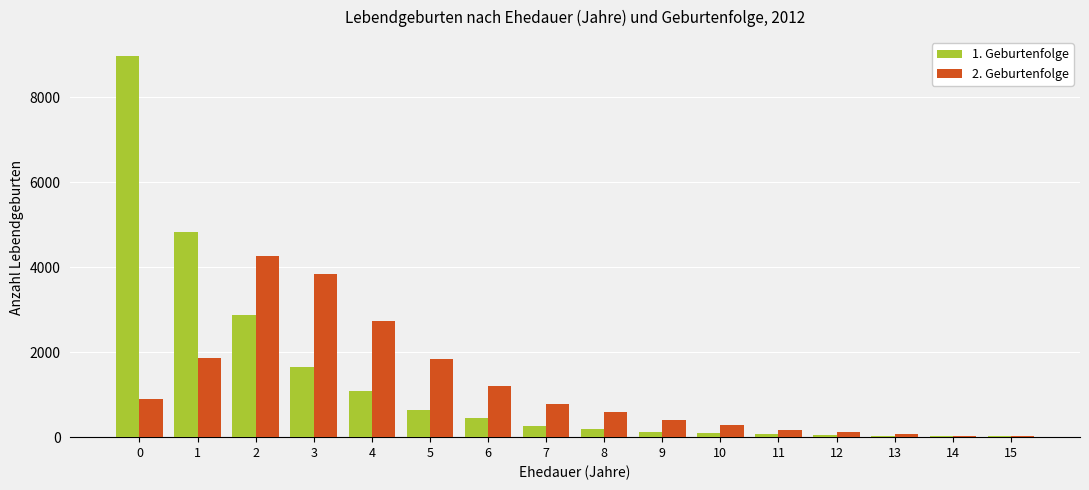

Is the value of 1. Geburtenfolge at 10 greater than the value of 2. Geburtenfolge at 9?

No